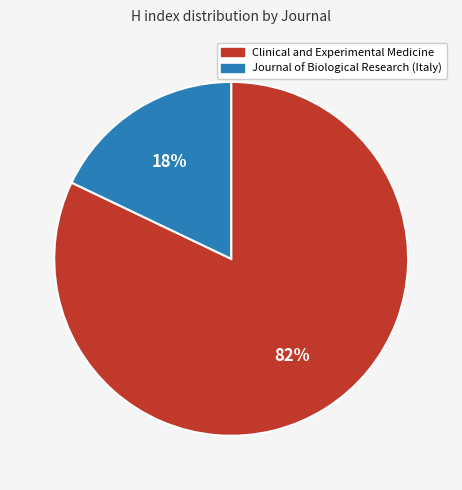

Between Clinical and Experimental Medicine and Journal of Biological Research (Italy), which is larger?

Clinical and Experimental Medicine